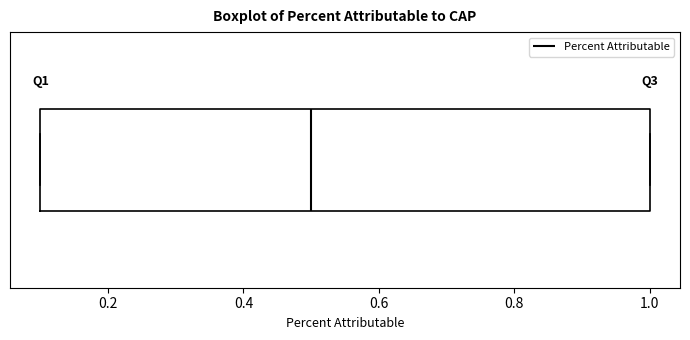

Read this box plot against the x-axis: the position of the median line, the range covered by the box, and the ends of both whiskers. The values are not printed on the chart, so give them approximately, as read against the axis.

median 0.5, box 0.1 to 1.0, whiskers 0.1 to 1.0